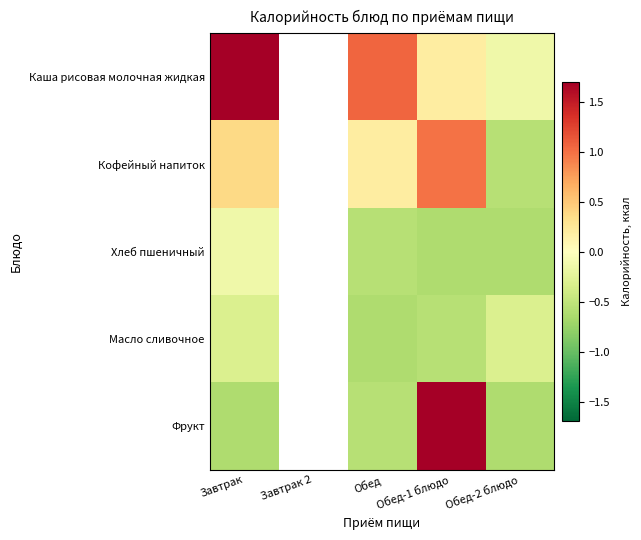

What is the approximate value of Фрукт at Обед?

-0.6